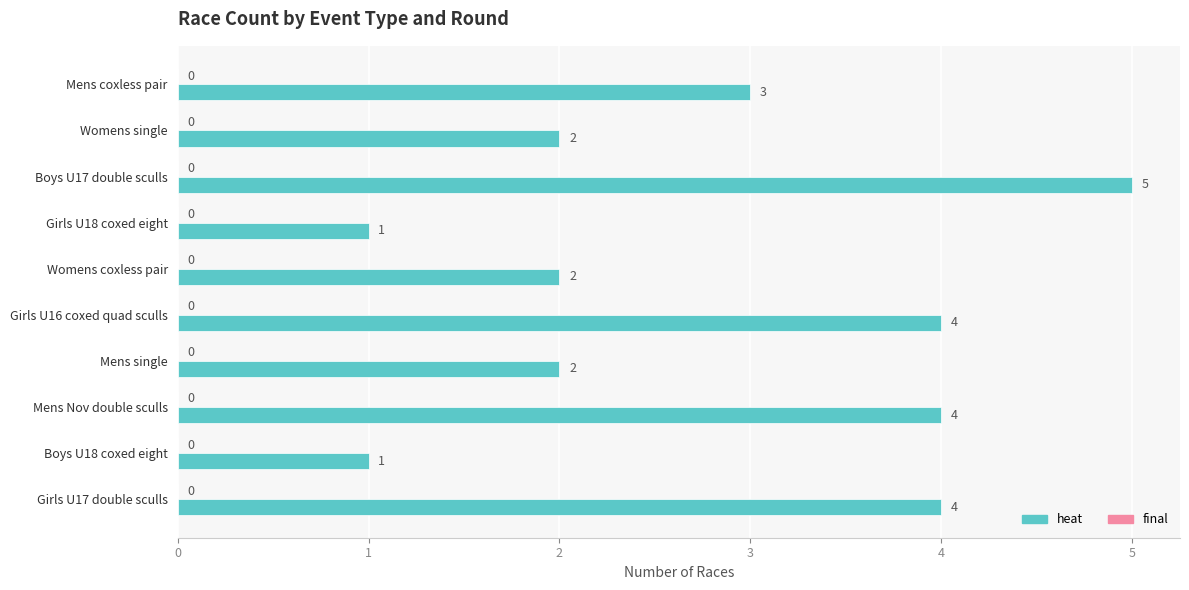

What is the sum of all values?

28